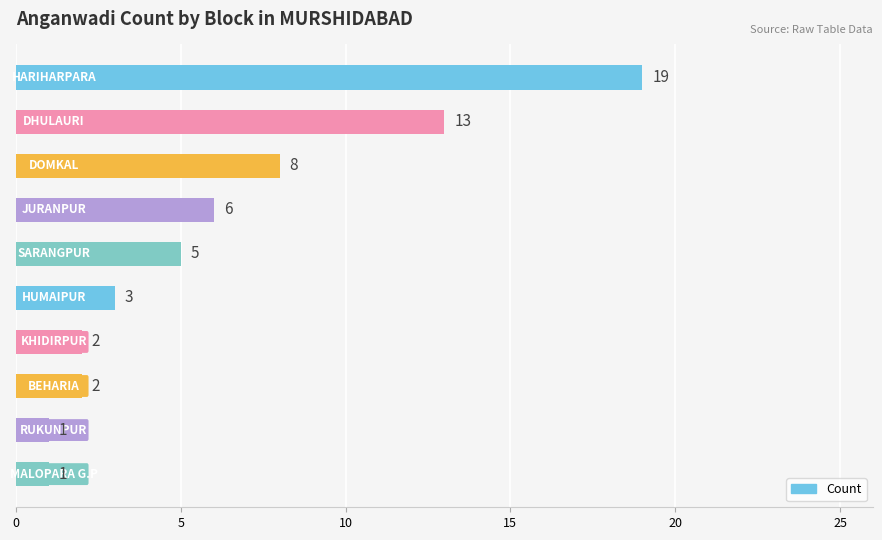

What is the value of the 6th bar from the top?

3